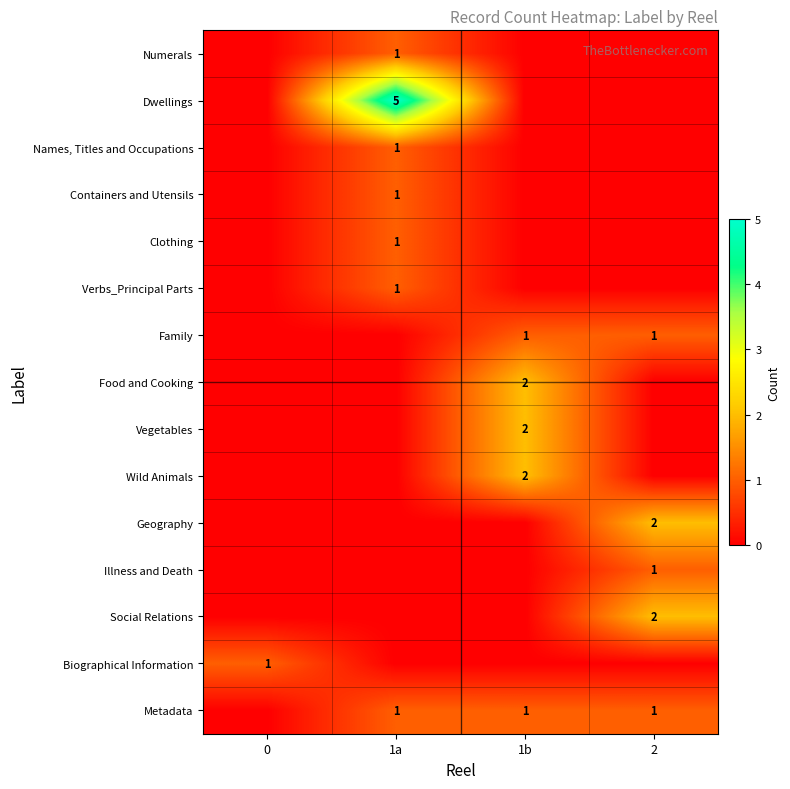

Is it true that Family equals 1 at 1b?

True